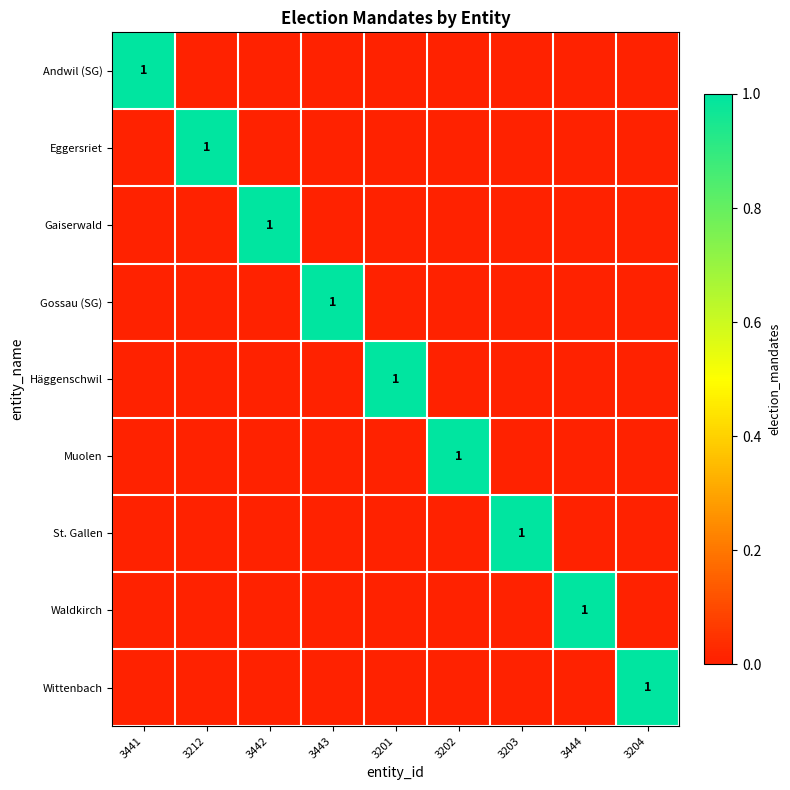

The value of Andwil (SG) at 3441 is 2. True or false?

False